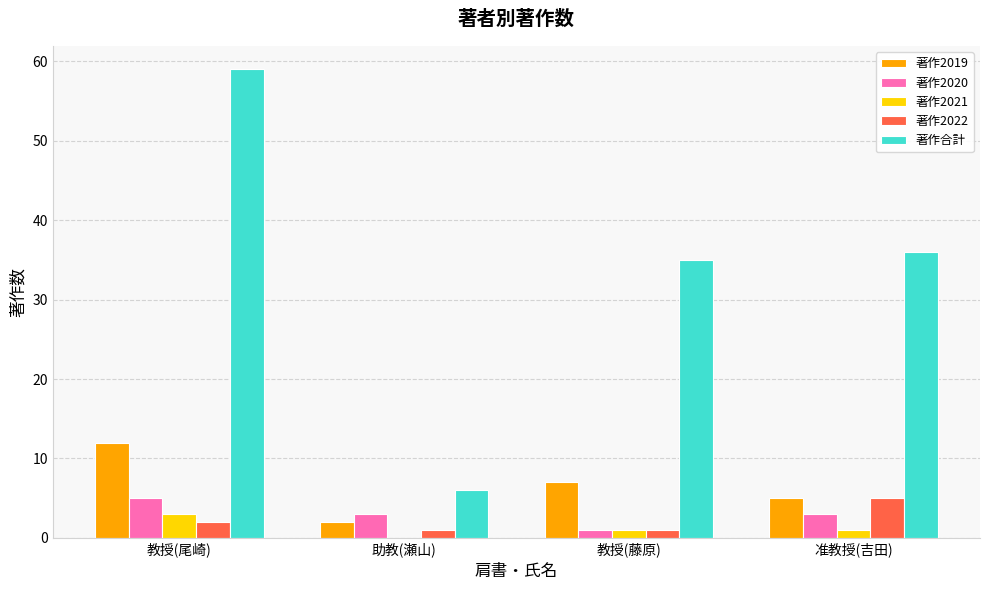

What is the sum of all 著作合計 values?

136